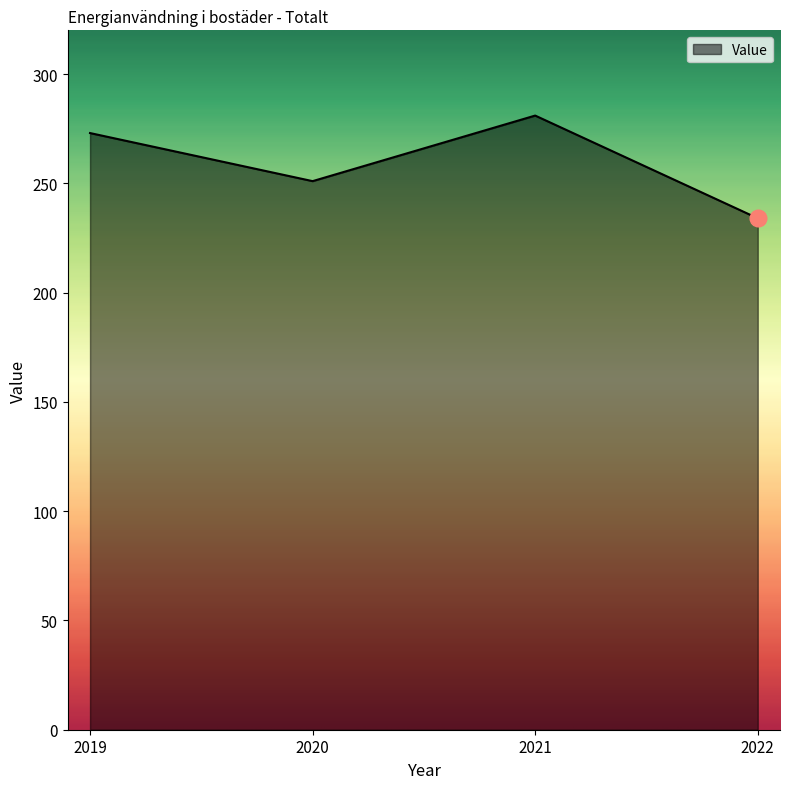

True or false: the data shows 281 at 2021.

True